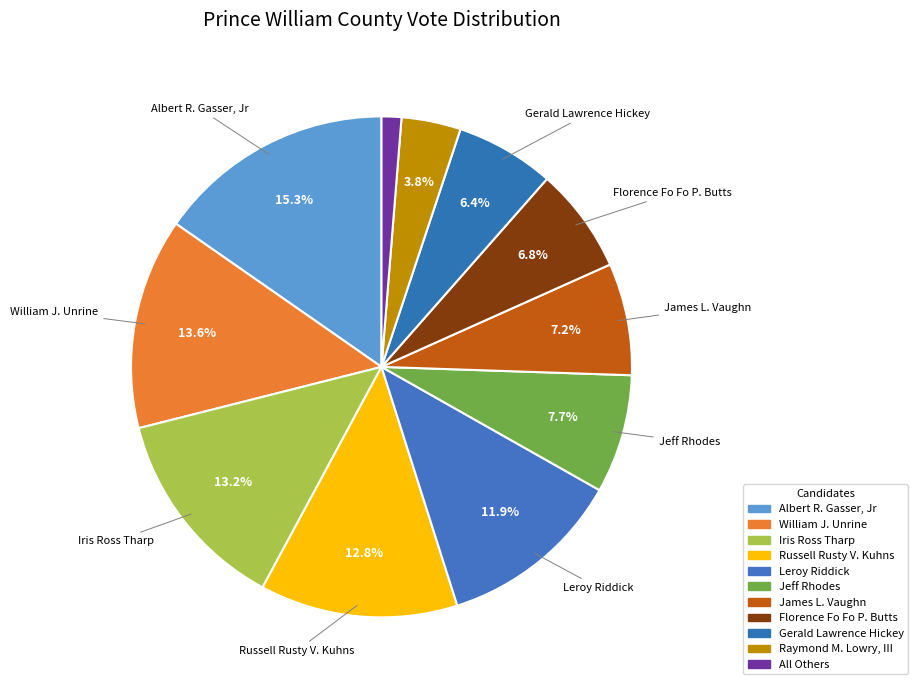

Count the number of slices in the pie.

11